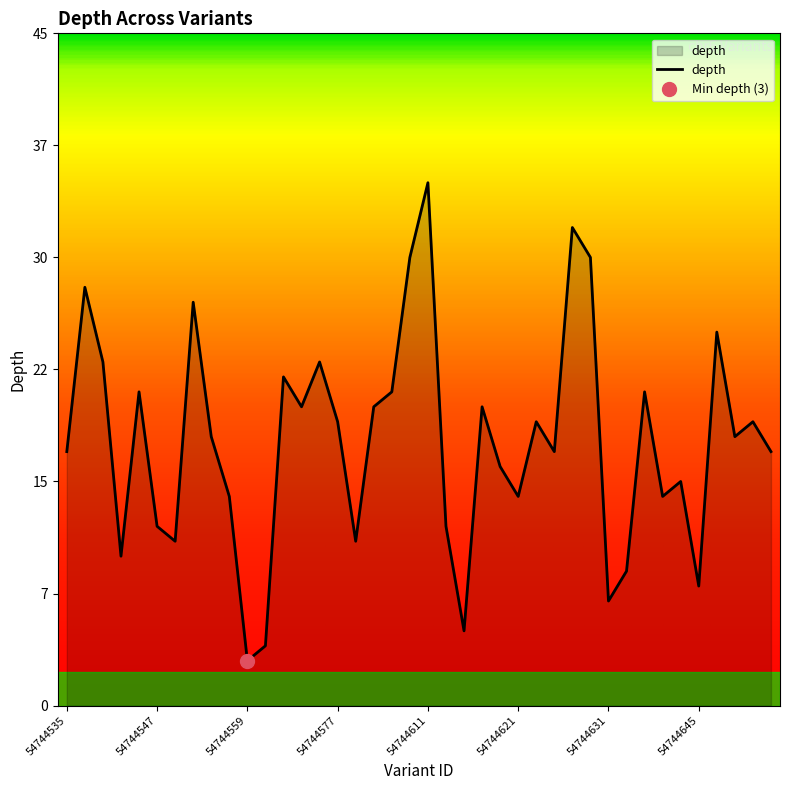

Where is the first local maximum?

54744537